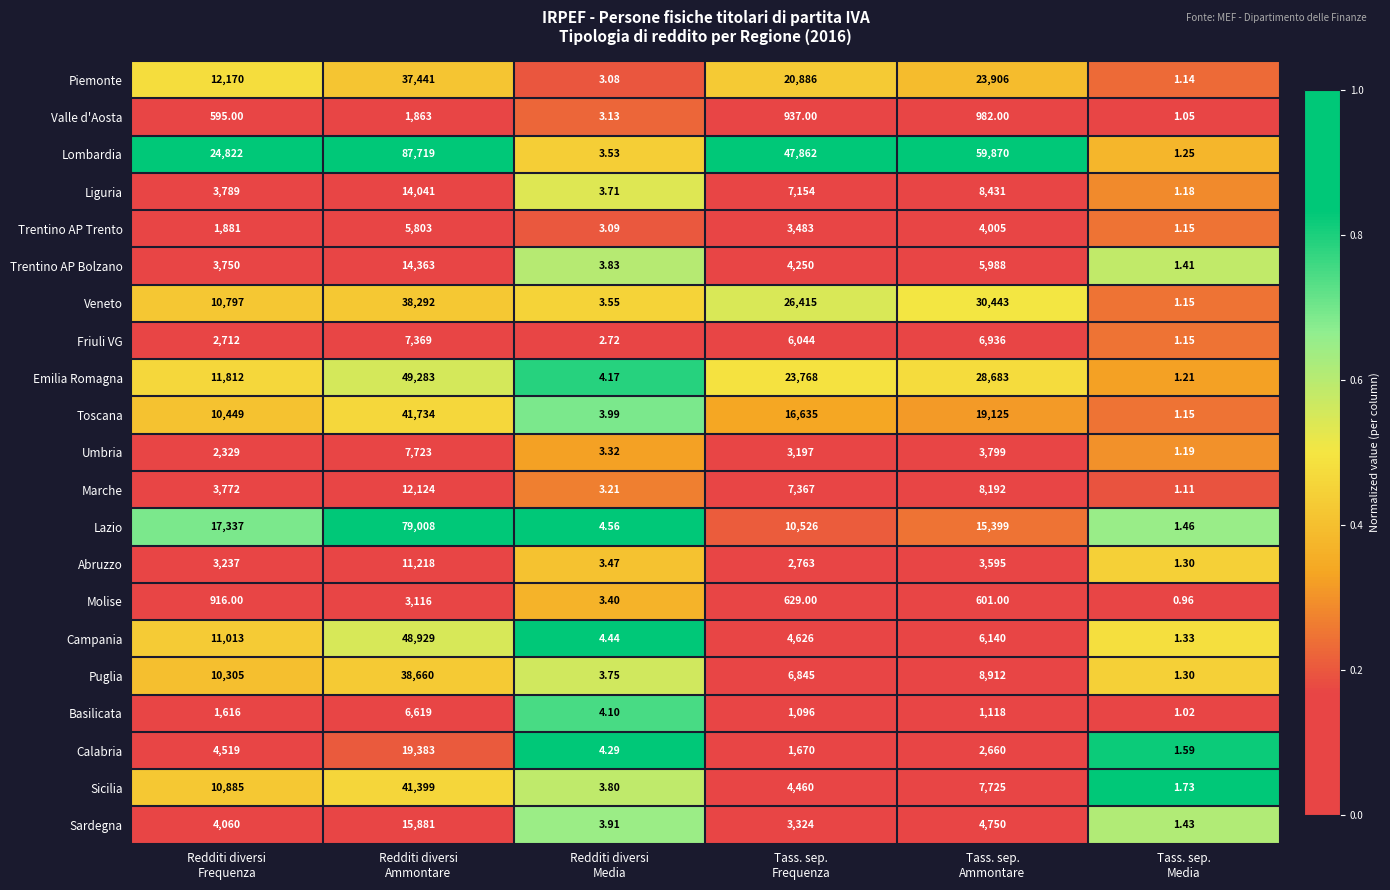

What is the difference between the highest and lowest values at Redditi diversi
Frequenza?

24227.0